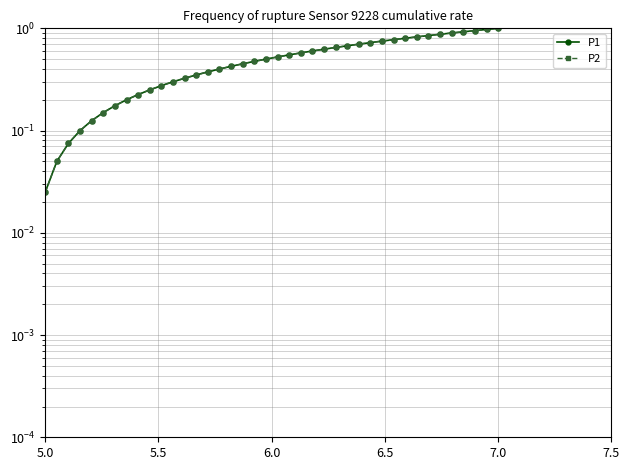

How many categories are shown in the chart?

40